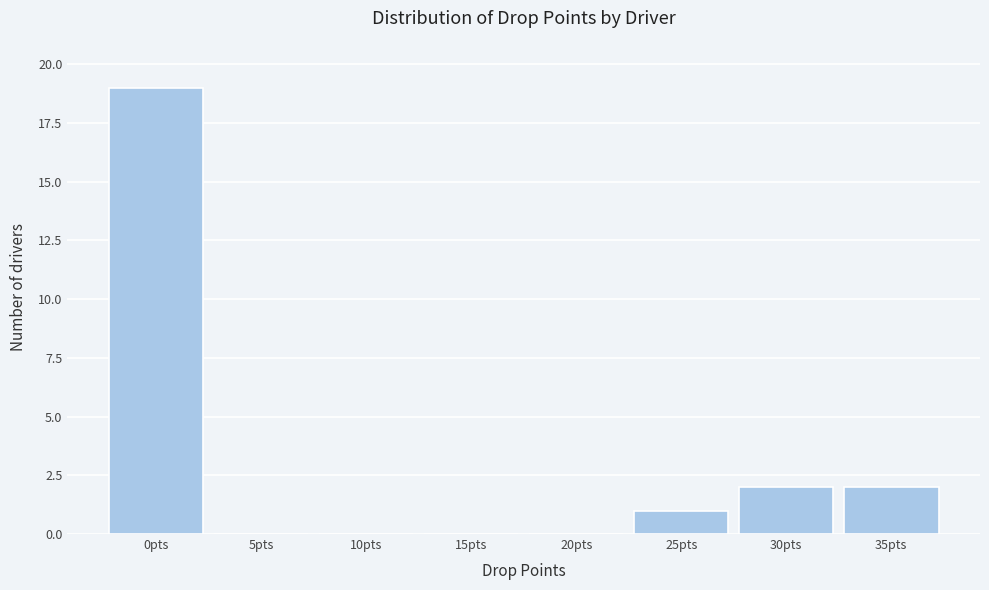

Reading left to right, extract all data points from this chart.

0pts=19	5pts=0	10pts=0	15pts=0	20pts=0	25pts=1	30pts=2	35pts=2